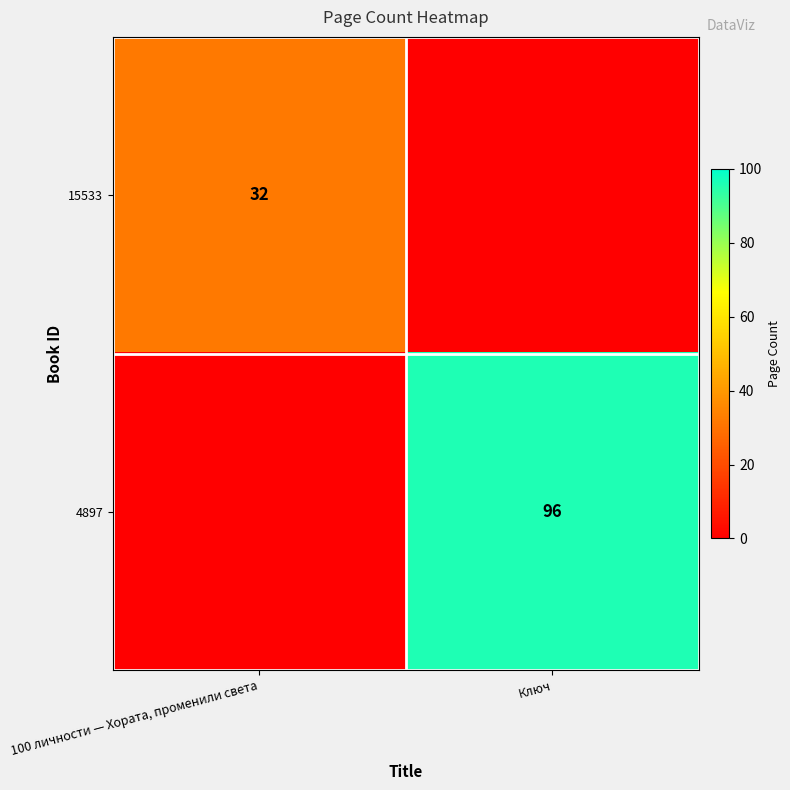

The 15533 series shows 32 at 100 личности — Хората, променили света. True or false?

True